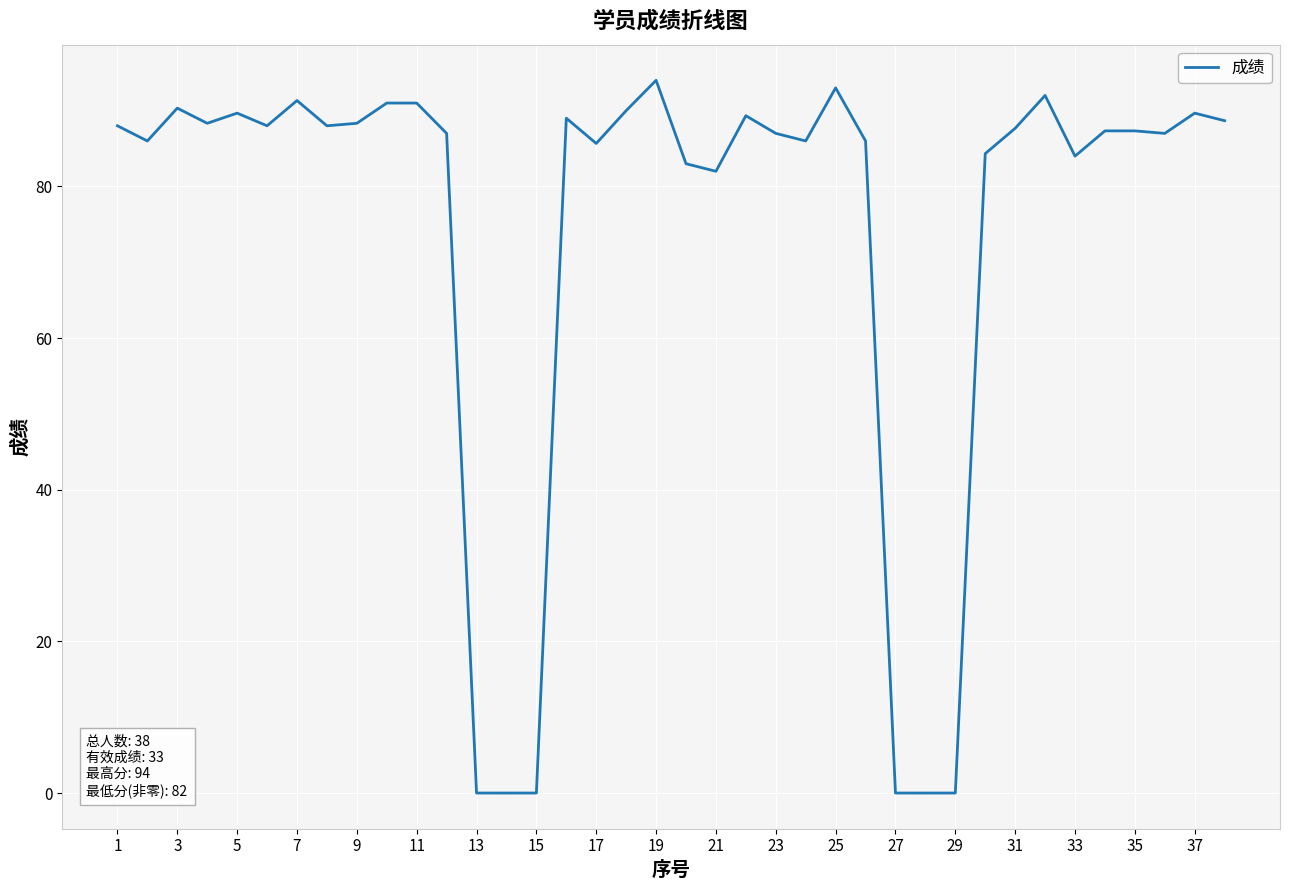

What is the difference between the maximum and minimum values?

94.0